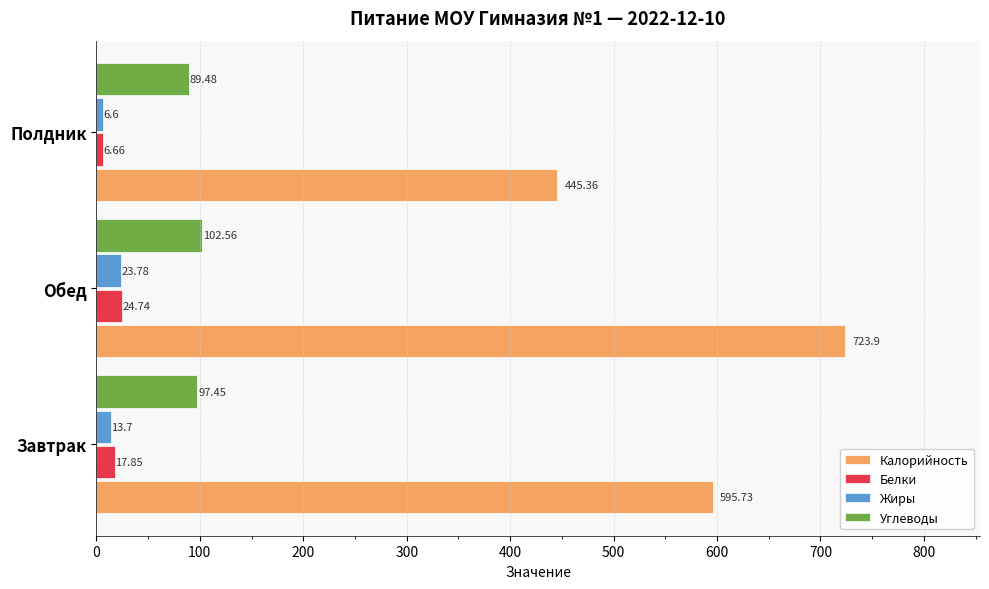

What is the sum of the Углеводы values at Завтрак and Обед?

200.0